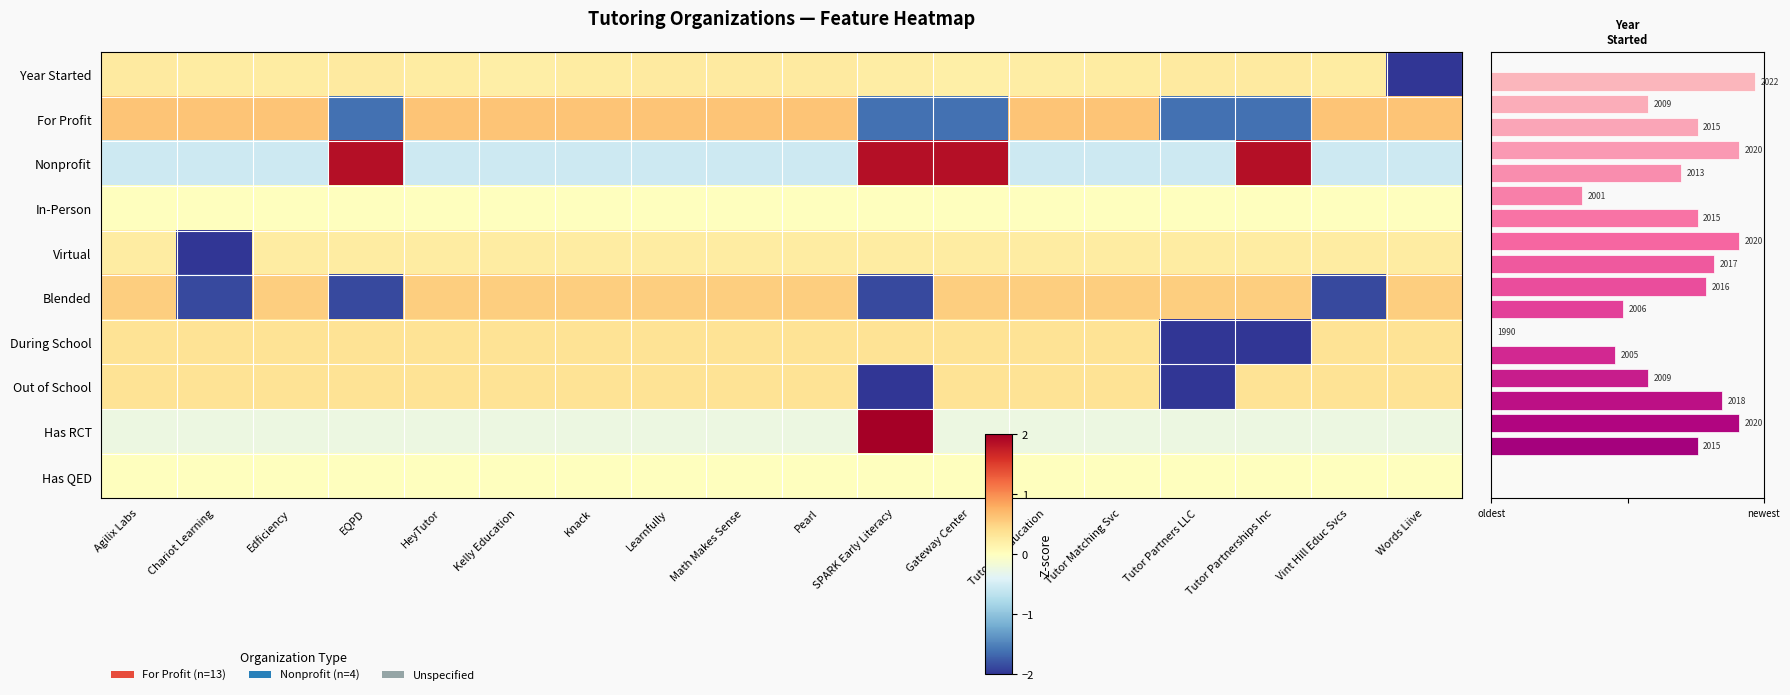

What is the difference between the Nonprofit values at Tutor Partnerships Inc and Tutor Partners LLC?

2.4